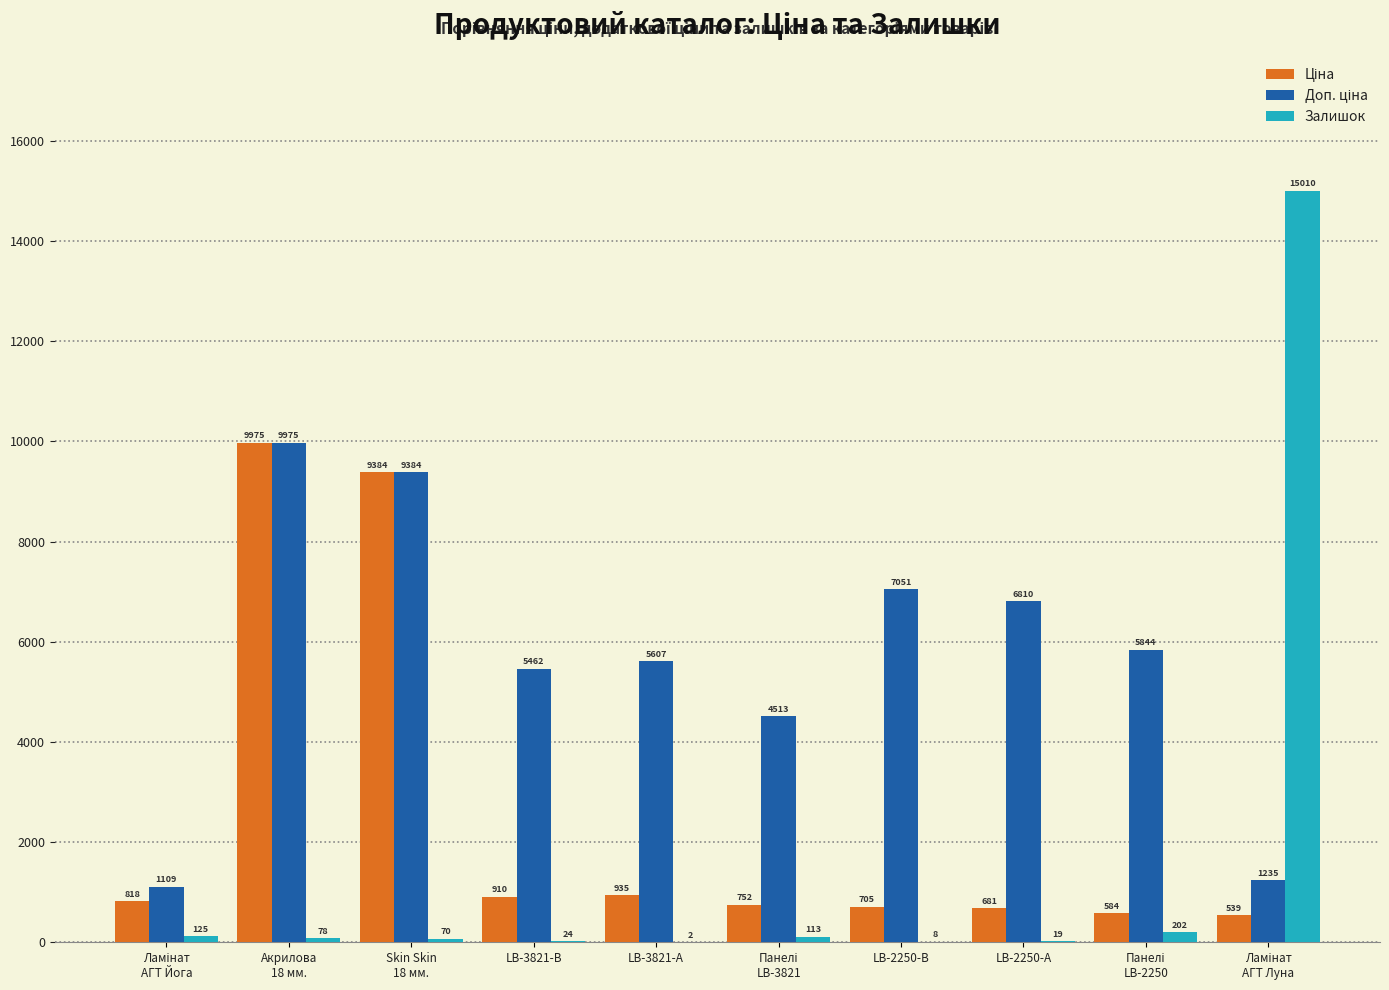

Is it true that Залишок equals 24.0 at LB-3821-В?

True